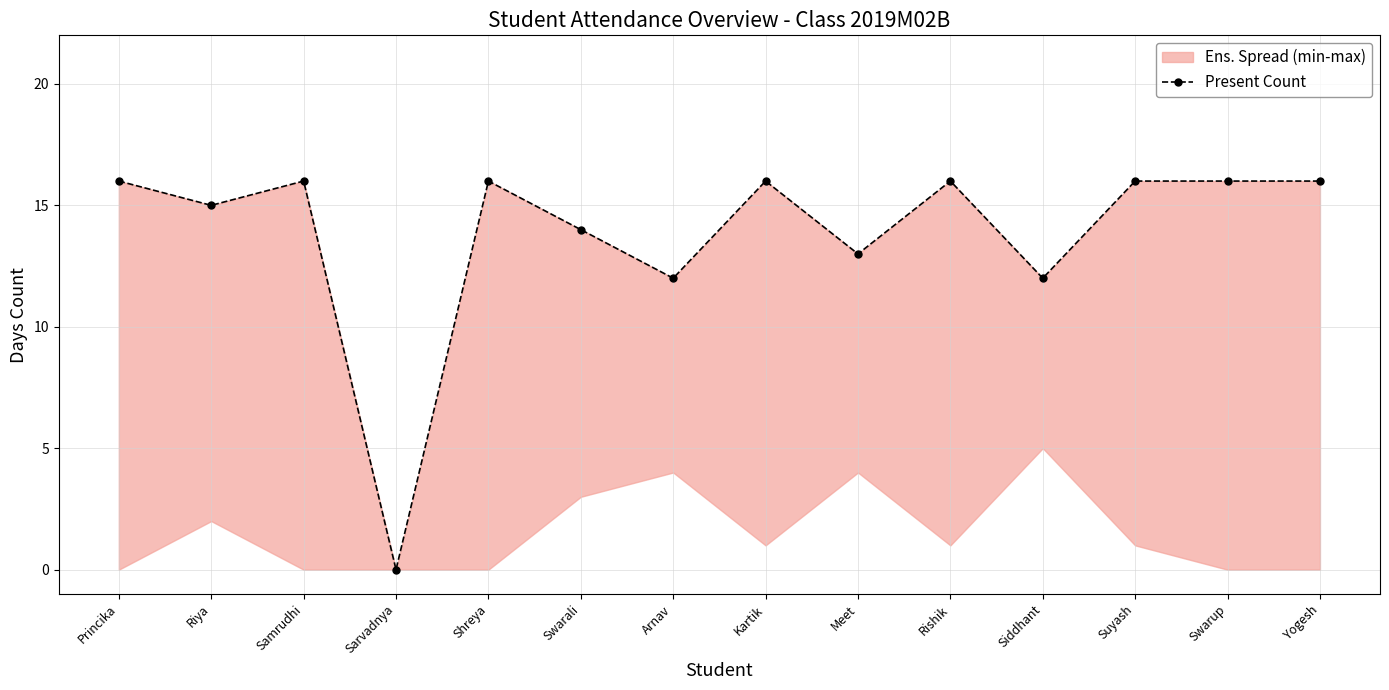

Is this an area chart (filled region under the line)?

No